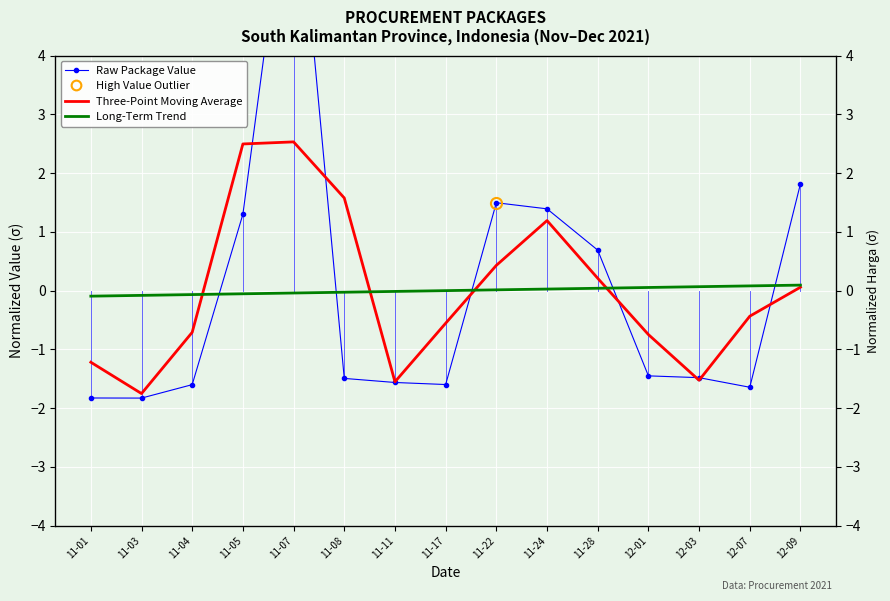

At 11-17, list the series in order from largest to smallest.

Long-Term Trend, Three-Point Moving Average, Raw Package Value